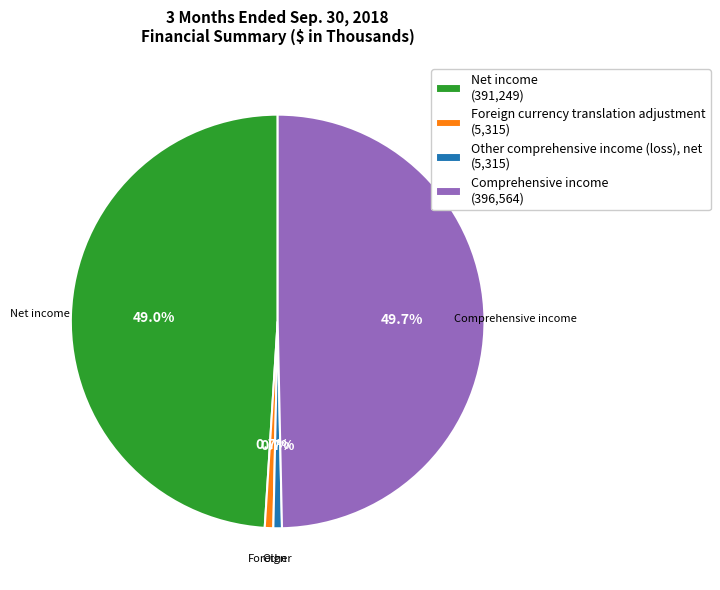

Is there a majority slice in this chart?

No